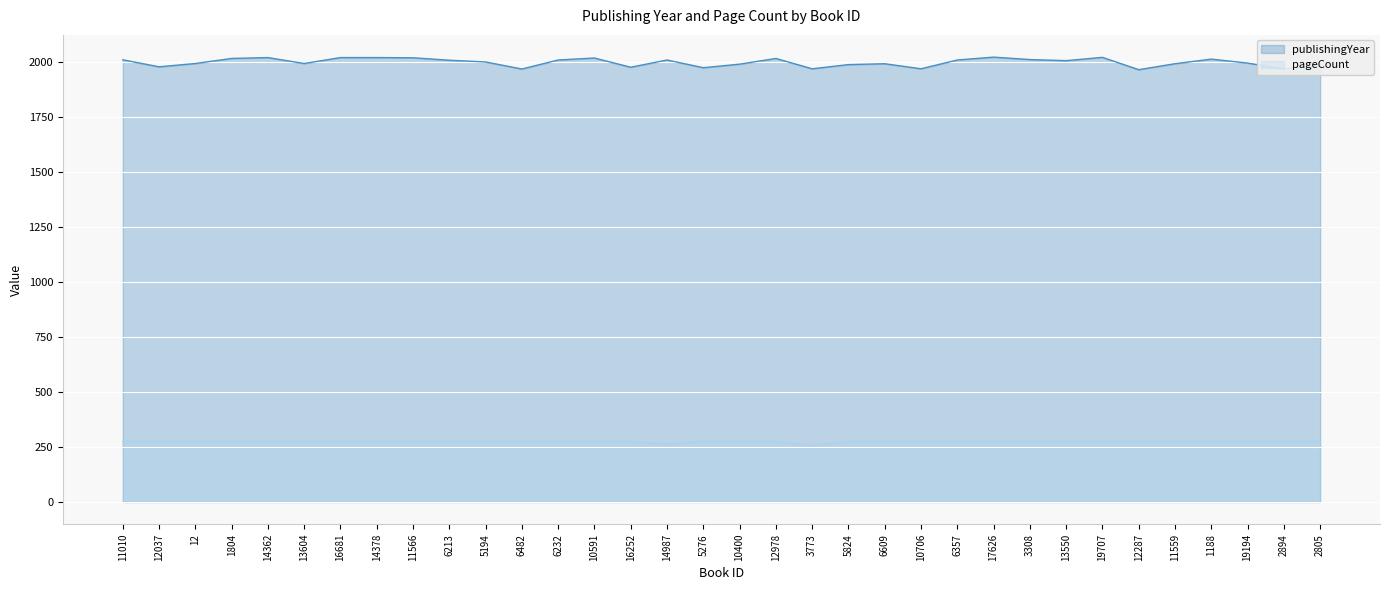

Is it true that publishingYear equals 1965 at 12287?

True